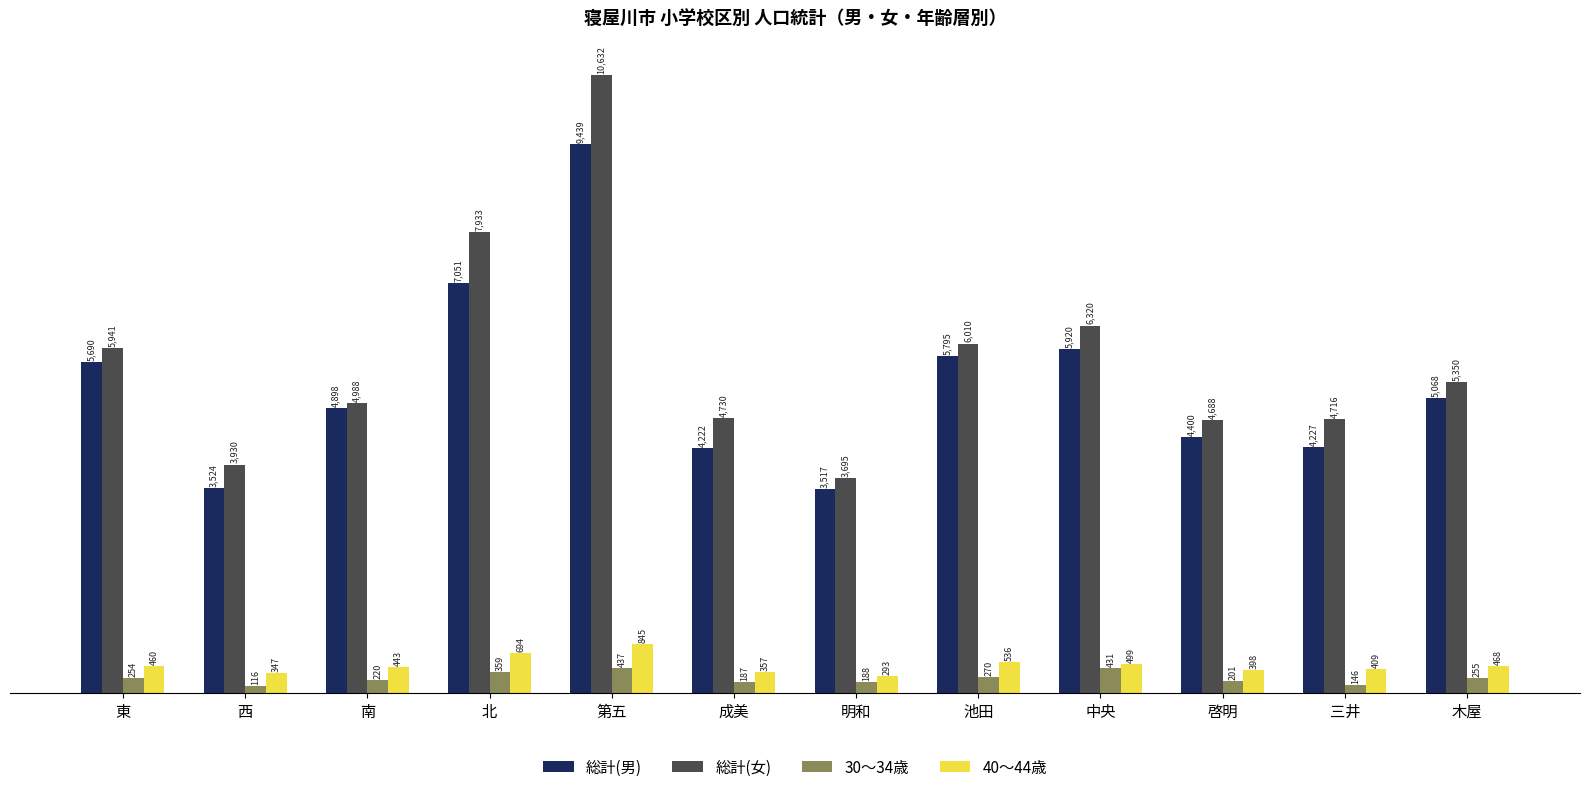

Is the value of 40～44歳 at 中央 greater than the value of 総計(男) at 啓明?

No